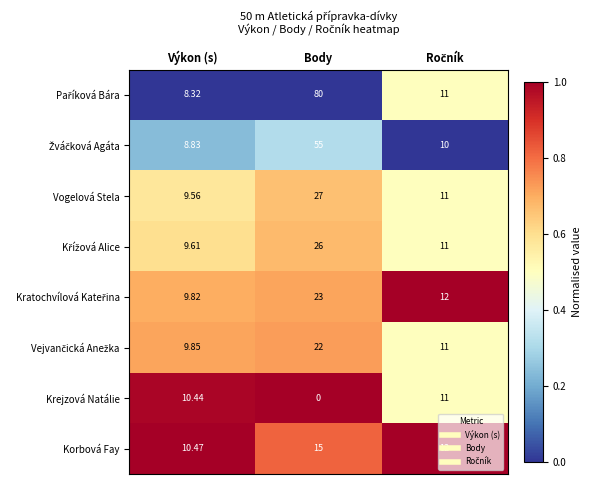

At which category is the sum across all series the highest?

Body